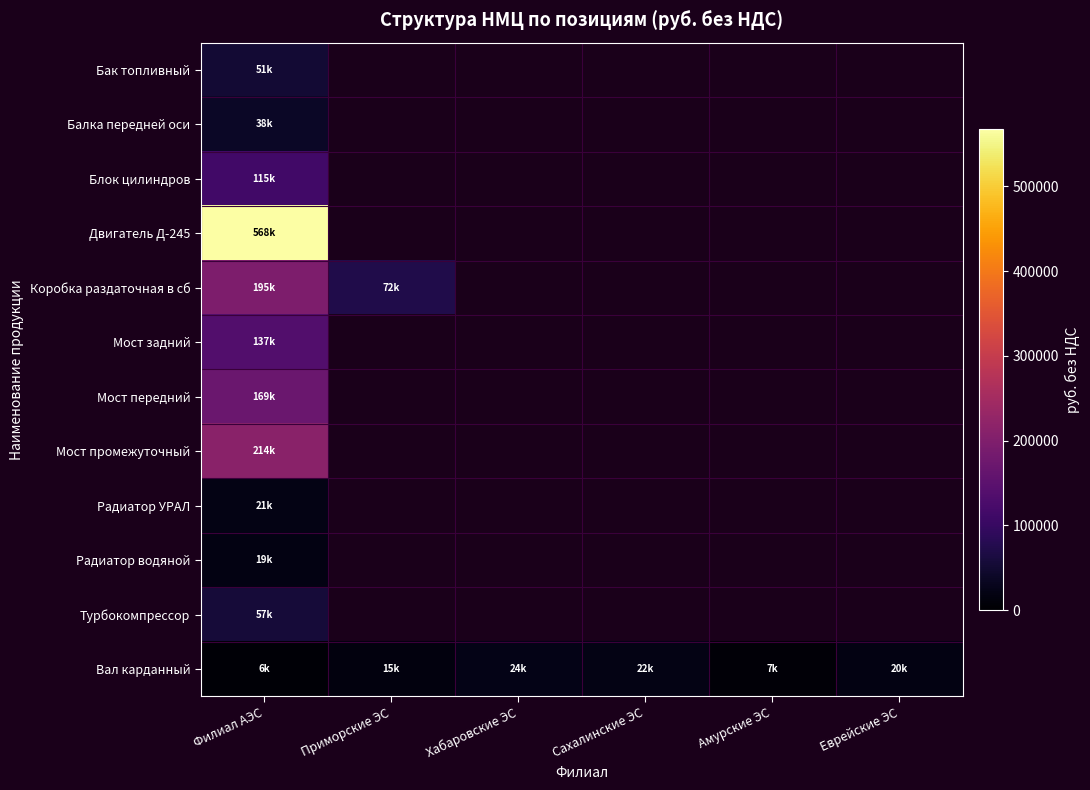

At how many categories does at least one series exceed 207977?

1